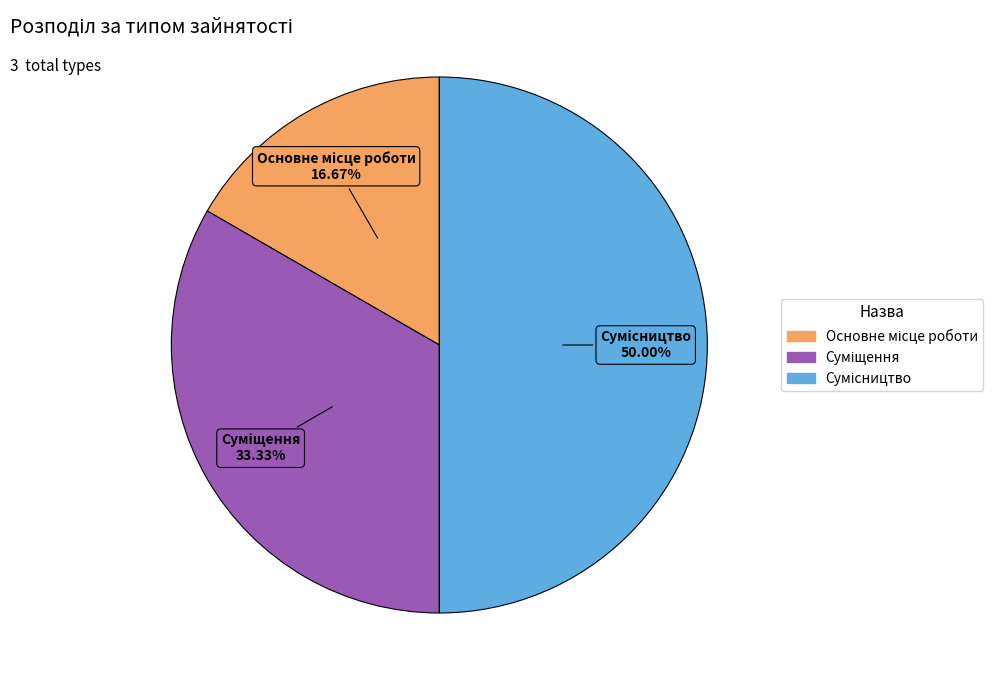

Do Основне місце роботи and Суміщення together represent more than half of the pie?

No